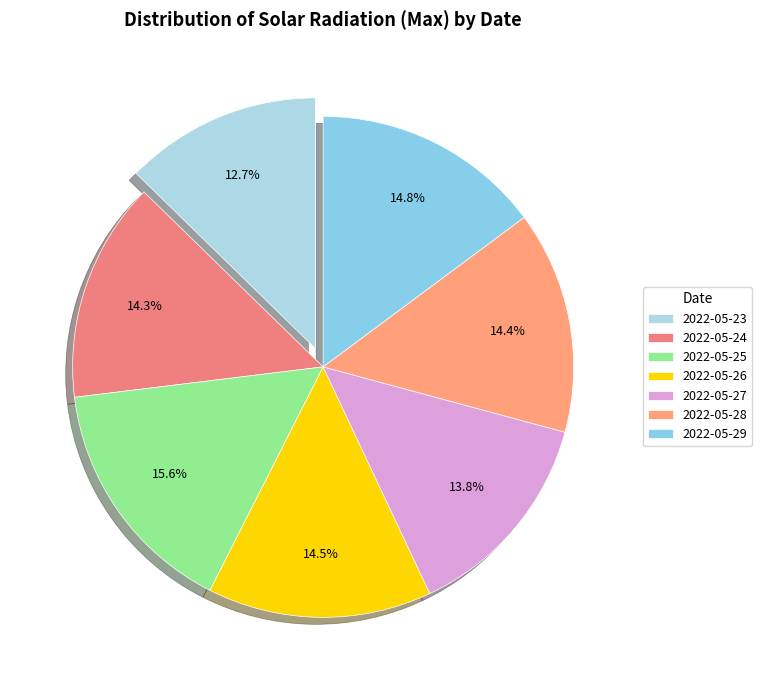

To the nearest percent, what is the average slice percentage?

14%